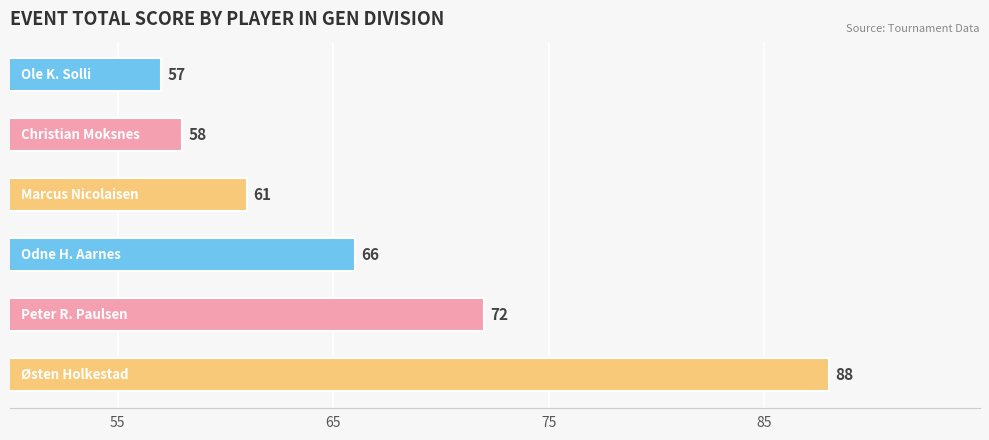

What is the greatest value displayed?

88